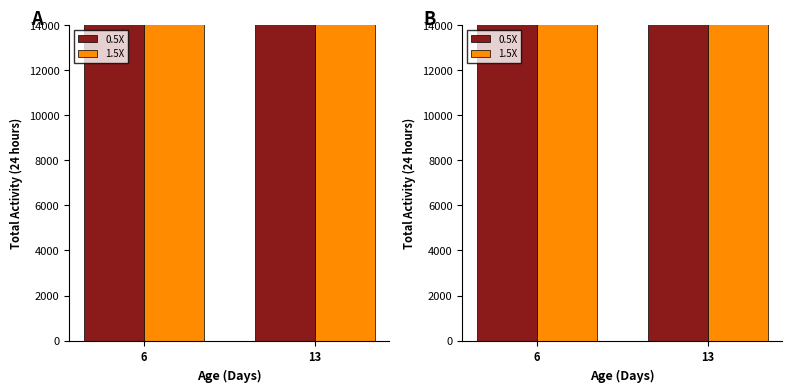

Are the bars grouped side by side (vs. stacked)?

Yes